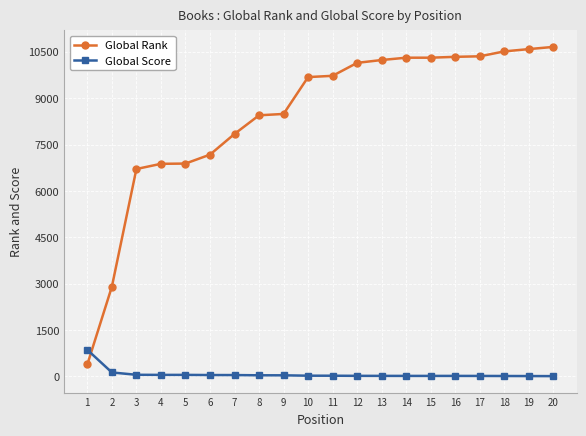

Is the value of Global Rank at 7 greater than the value of Global Score at 17?

Yes